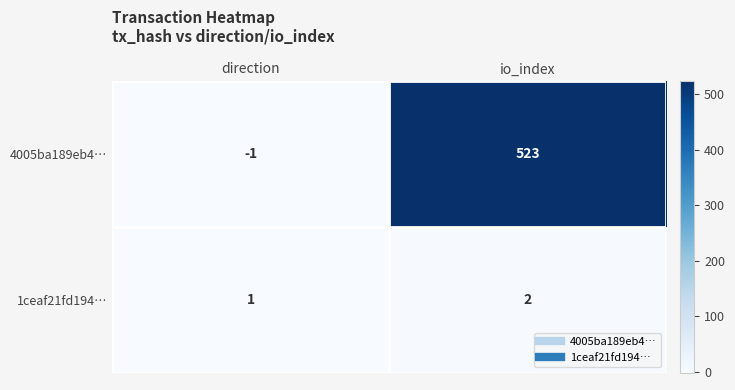

Which label corresponds to the smallest value in the chart?

direction